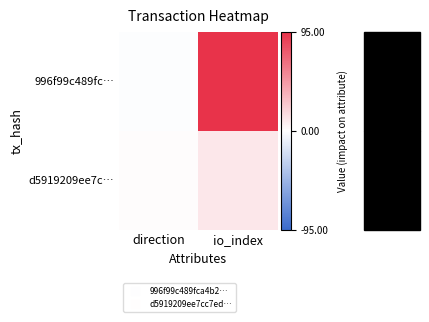

What is the smallest value displayed?

-1